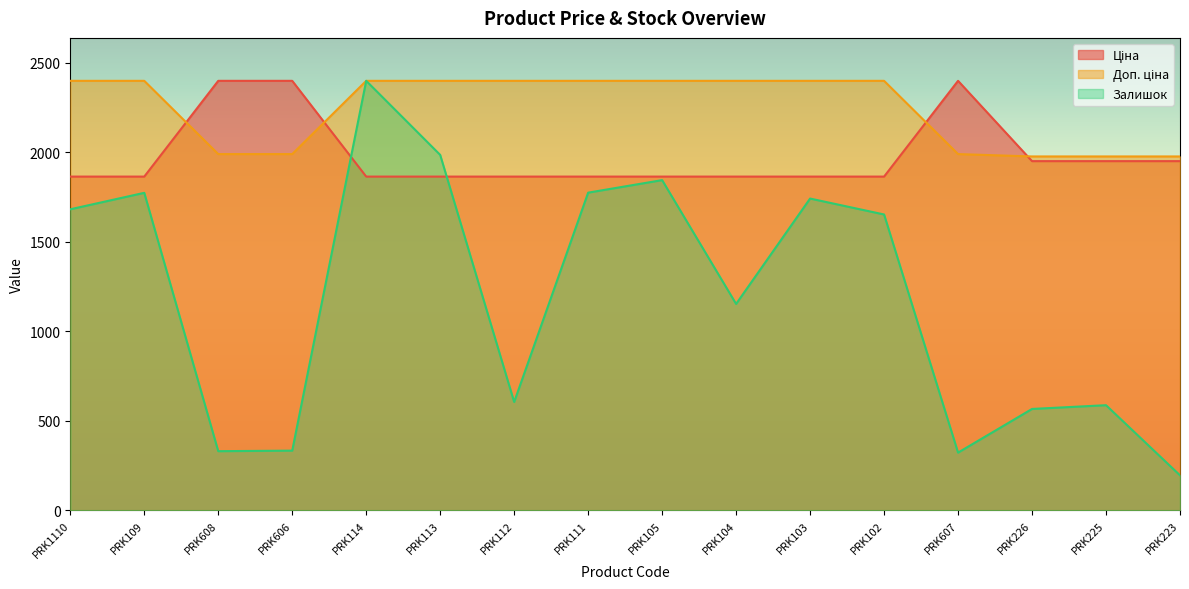

List the series in order of their peak value, highest first.

Ціна, Доп. ціна, Залишок